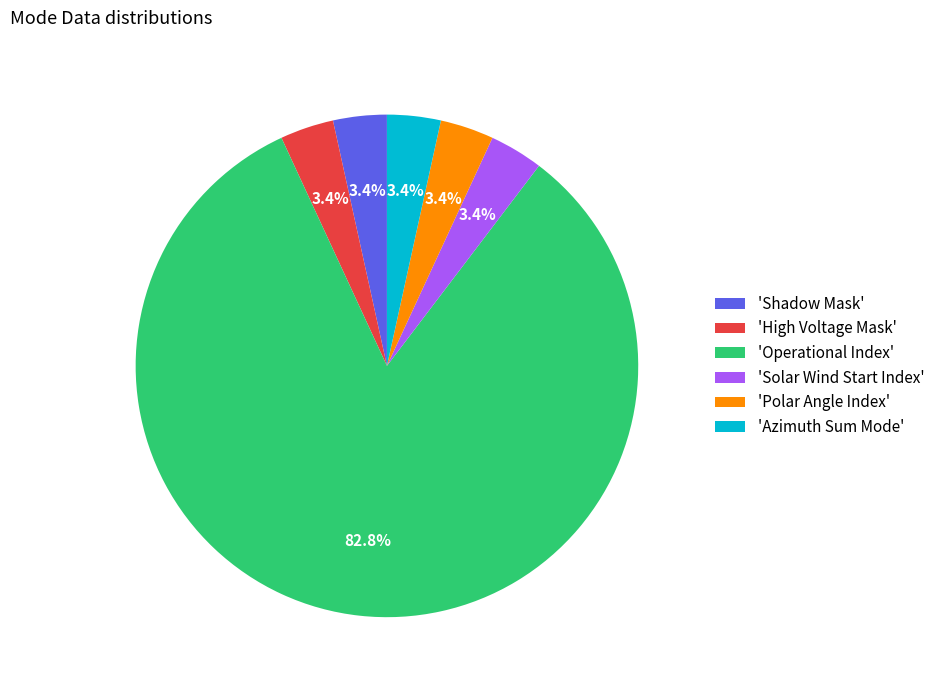

Is there any slice that represents more than half of the pie?

Yes